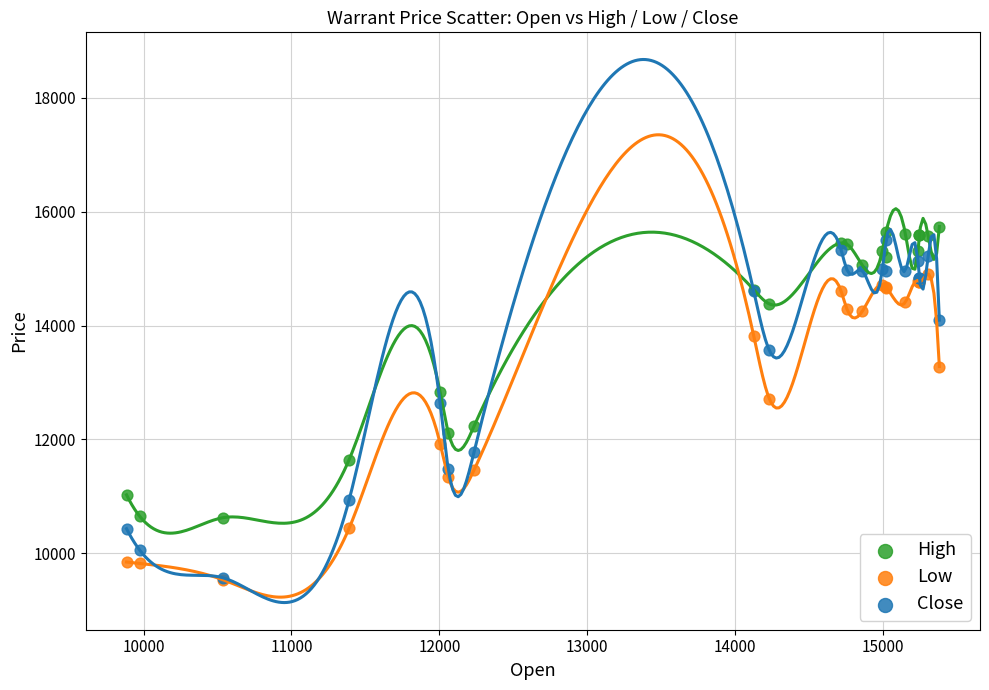

What are all the series names shown in the legend?

High, Low, Close